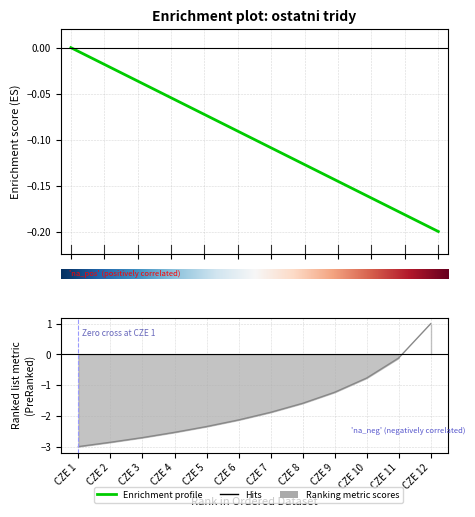

List the labels in order of value, smallest first.

CZE 12, CZE 11, CZE 10, CZE 9, CZE 8, CZE 7, CZE 6, CZE 5, CZE 4, CZE 3, CZE 2, CZE 1